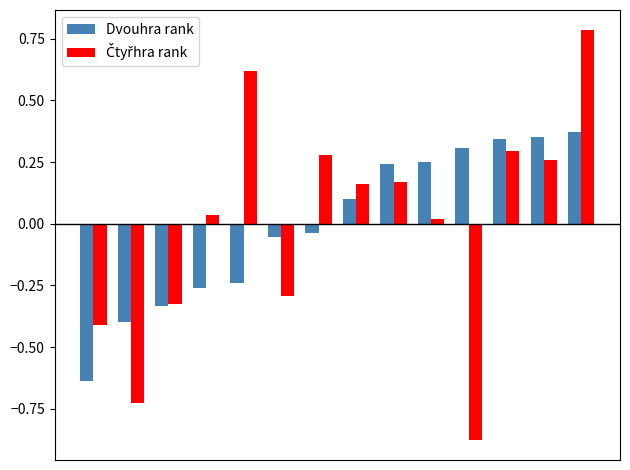

What is the difference between the maximum and minimum values in the Dvouhra rank series?

1.0